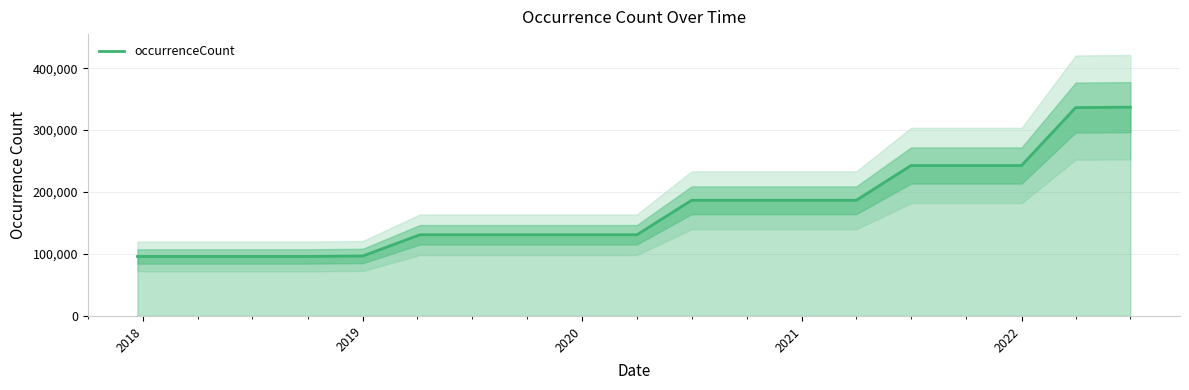

What is the lowest value of the occurrenceCount series?

96028